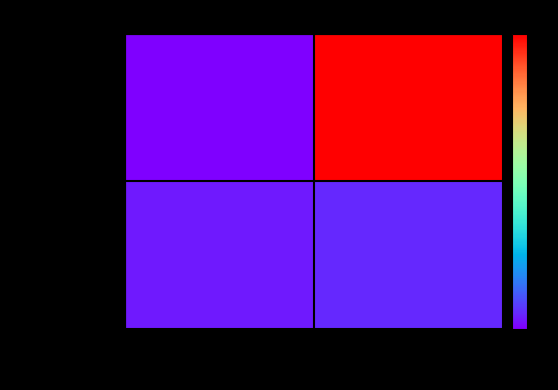

What is the greatest value displayed?

57